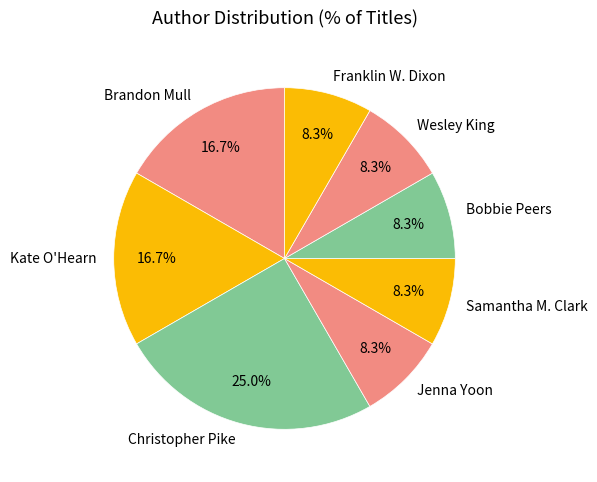

Which has a higher value, Brandon Mull or Christopher Pike?

Christopher Pike